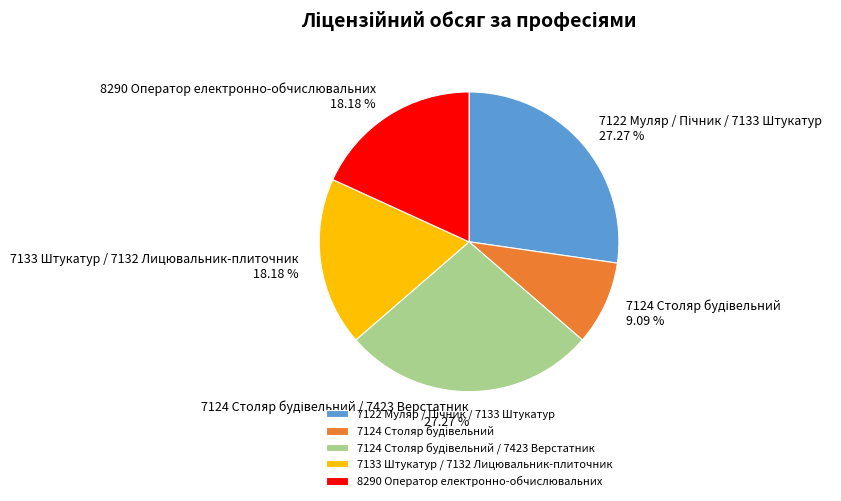

Does any single category account for the majority?

No